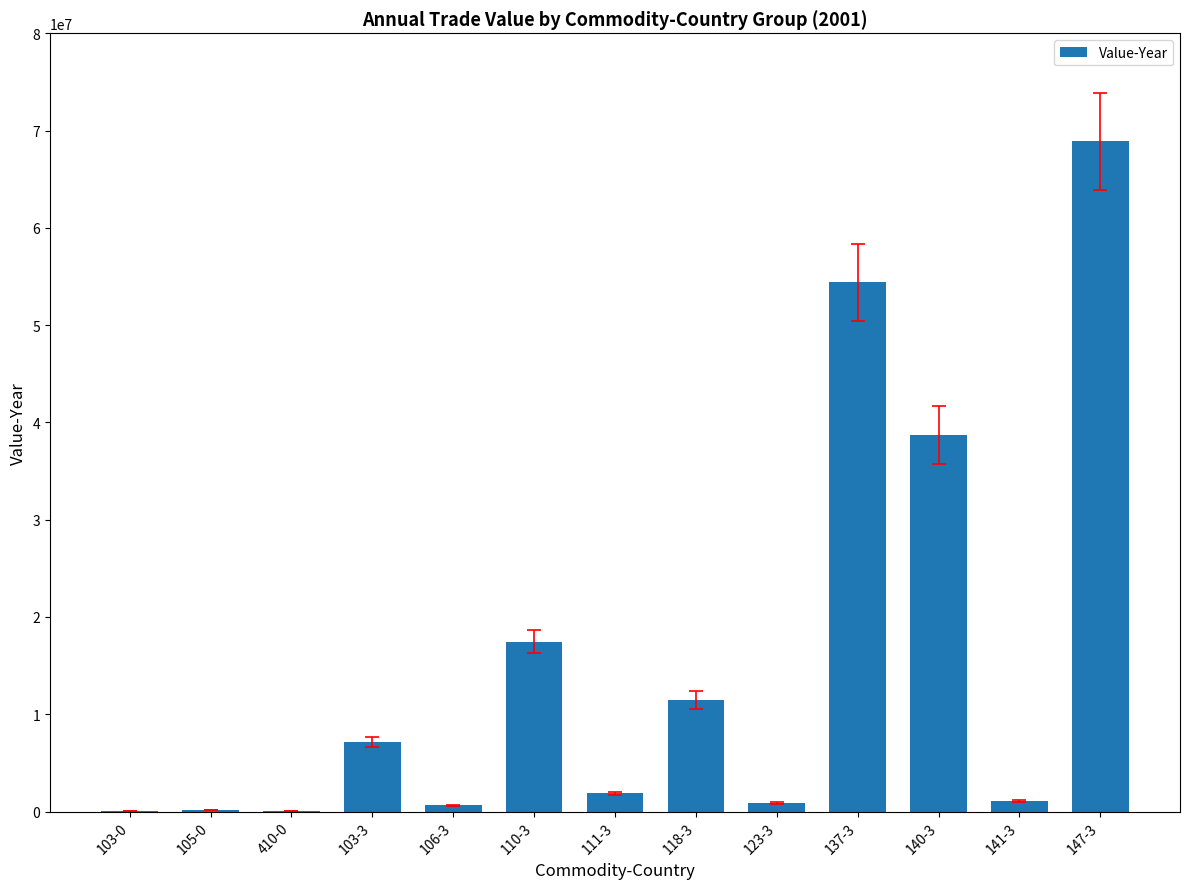

Where is the data nearest to the value 34458444?

140-3